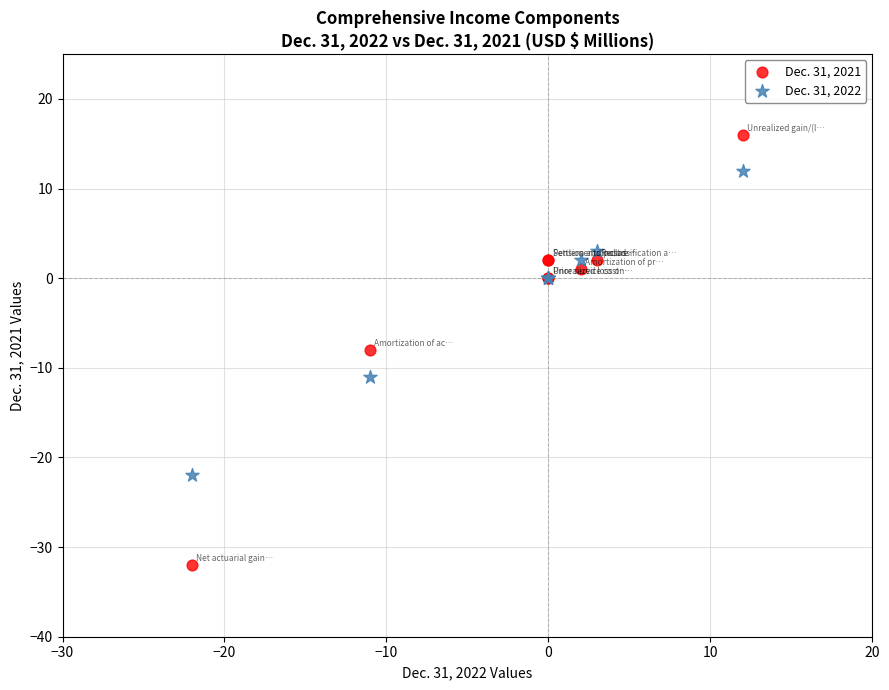

Which series reaches the minimum Y coordinate?

Dec. 31, 2021